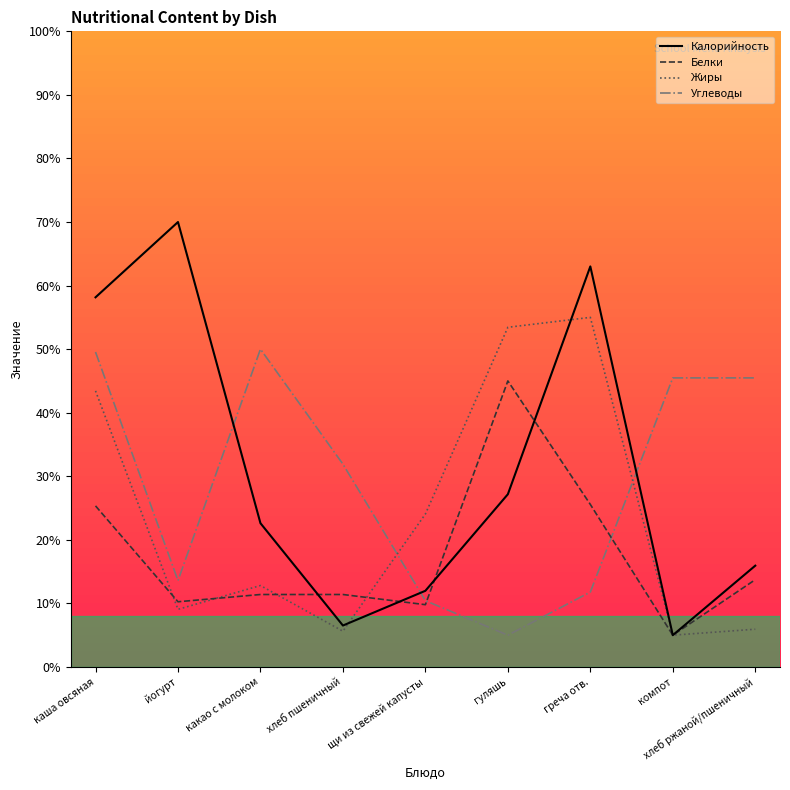

True or false: Жиры has a value of 7.9 at хлеб ржаной/пшеничный.

False